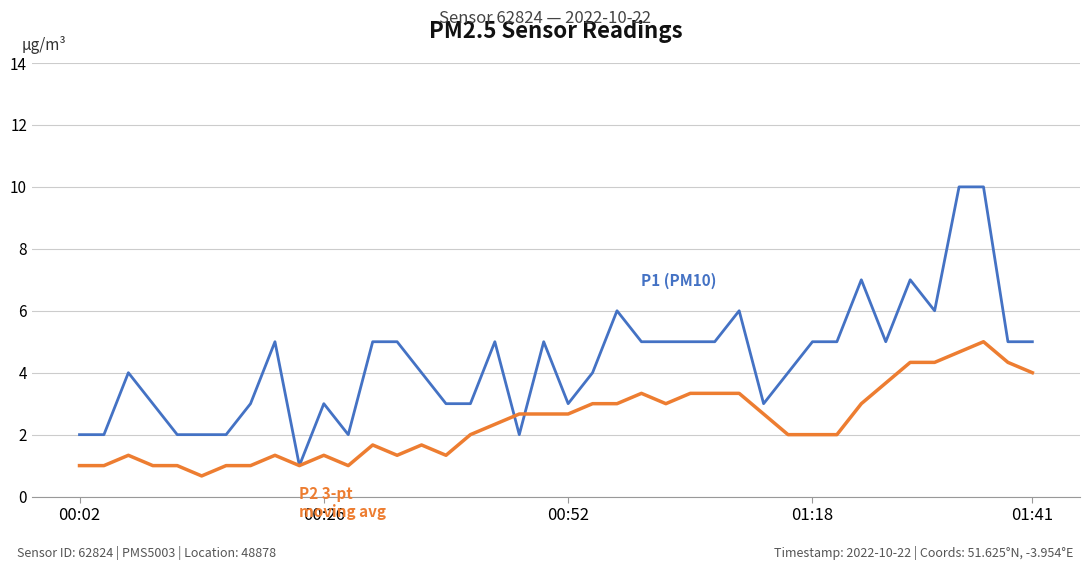

What is the smallest value displayed?

0.7